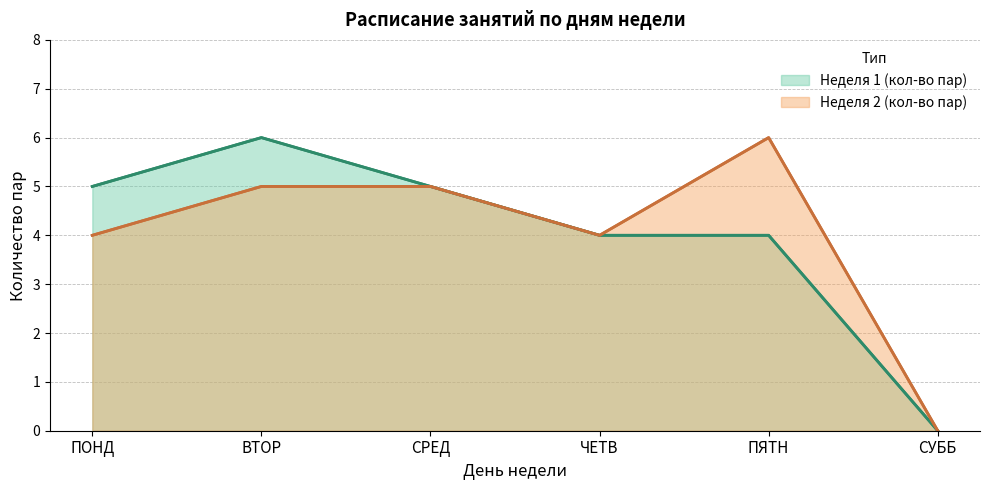

What are all the series names shown in the legend?

Неделя 1 (кол-во пар), Неделя 2 (кол-во пар)